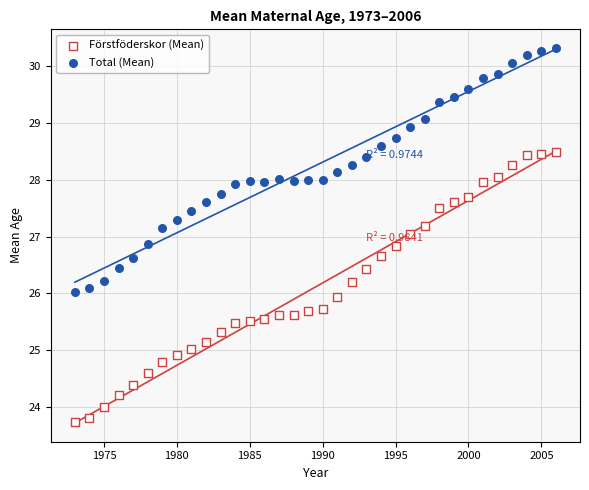

Which series contains the lowest Y value?

Förstföderskor (Mean)